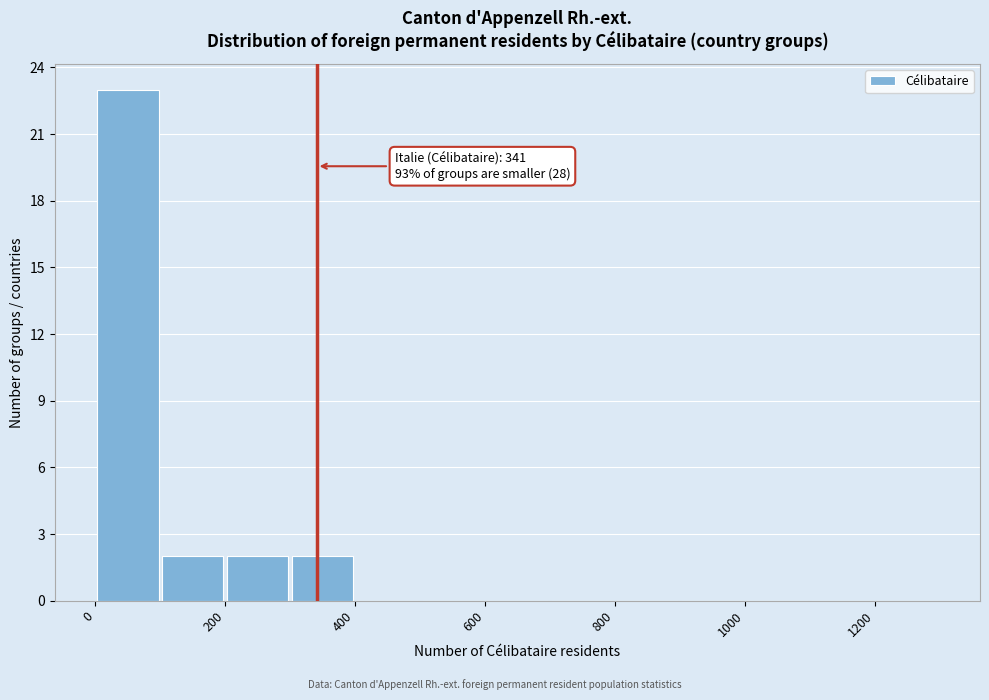

Over which range of the x-axis is the bar tallest?

0 to 100